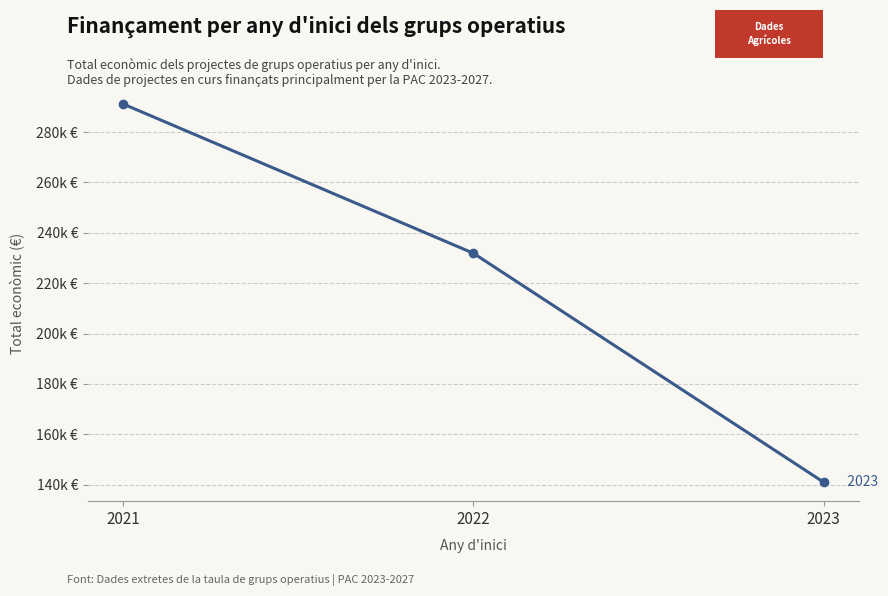

Is this an area chart (filled region under the line)?

No